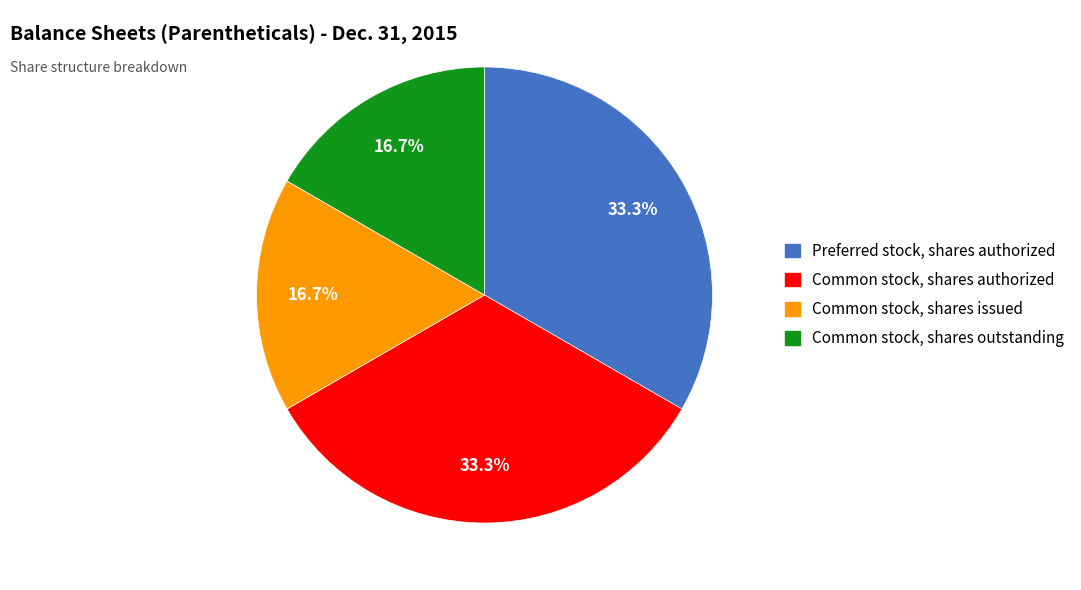

What is the ratio of the value at Common stock, shares issued to the value at Common stock, shares outstanding?

1.0